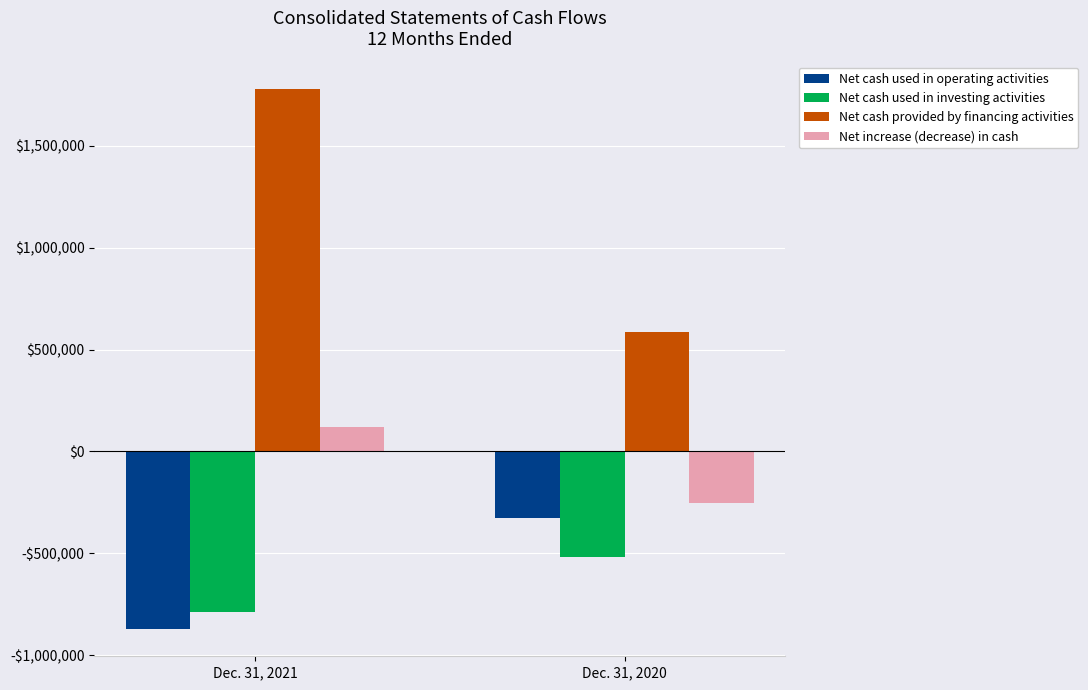

Which series has the largest range (max minus min)?

Net cash provided by financing activities